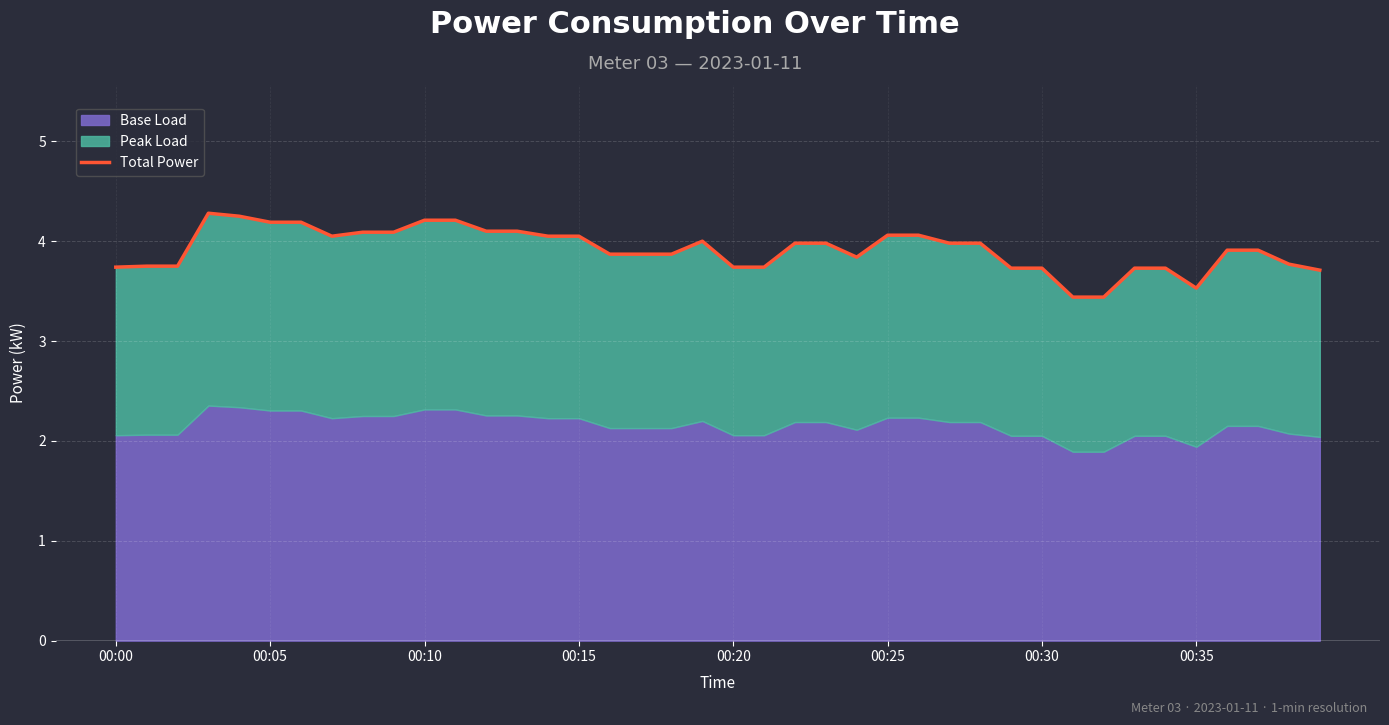

What is the difference between the values at 35 and 22?

0.5